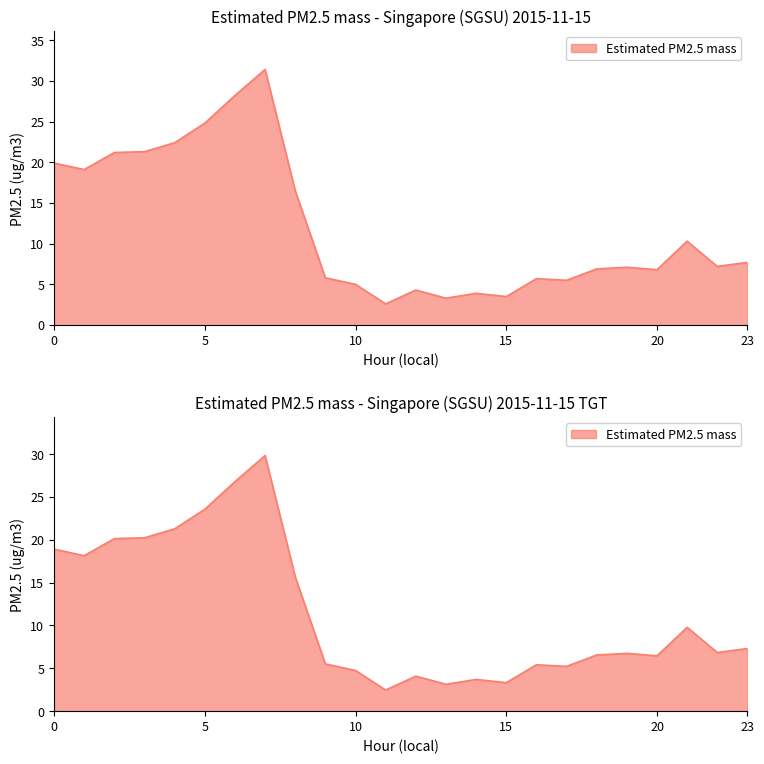

The chart shows a value of 5.5 at 17. True or false?

True